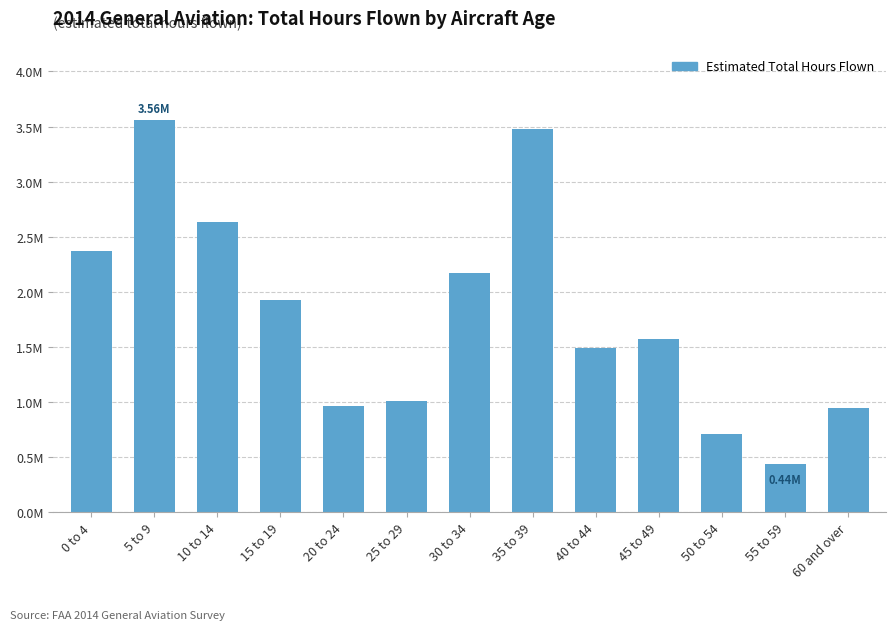

Are the bars horizontal?

No